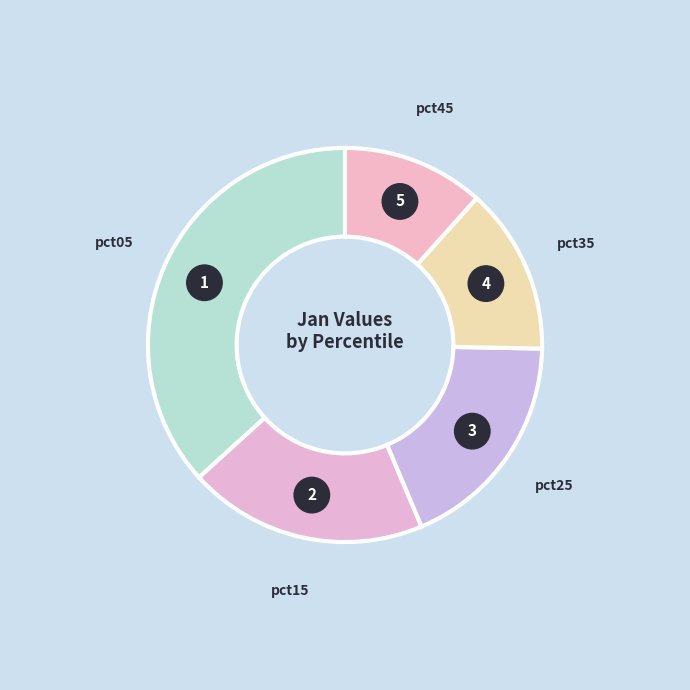

Which category has the biggest portion of the pie?

pct05